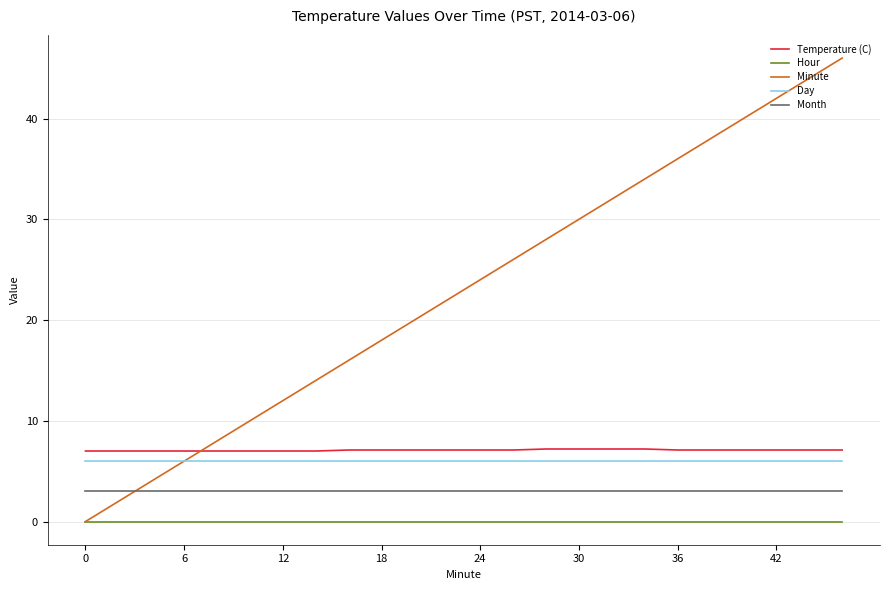

True or false: Day and Hour cross at least once.

False